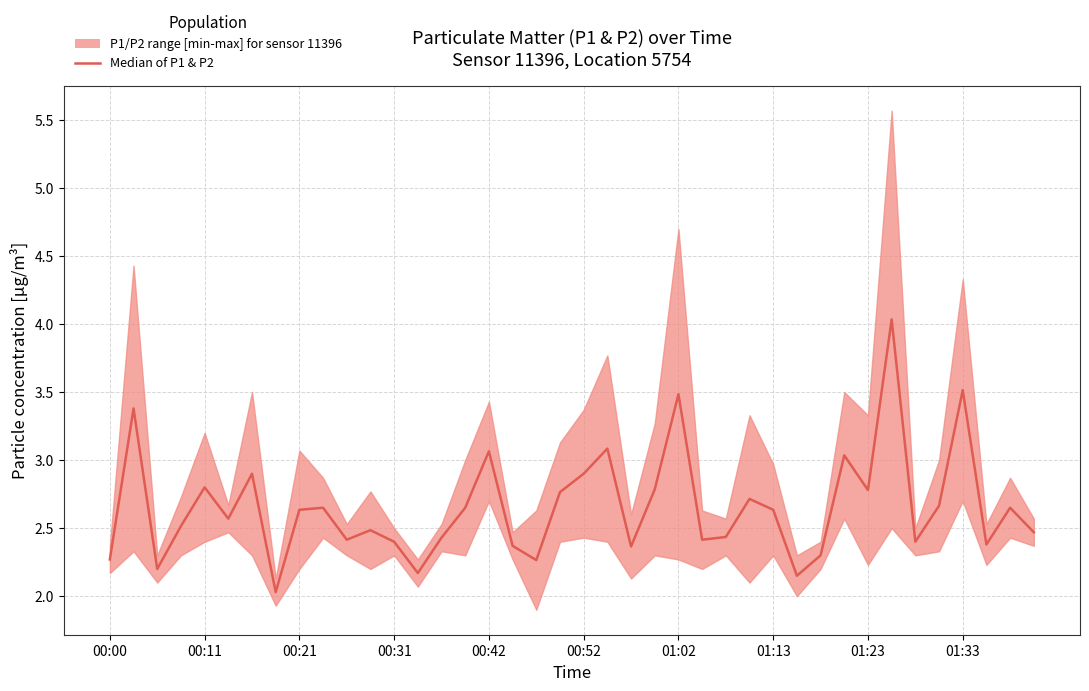

What is the maximum value shown in the chart?

4.0